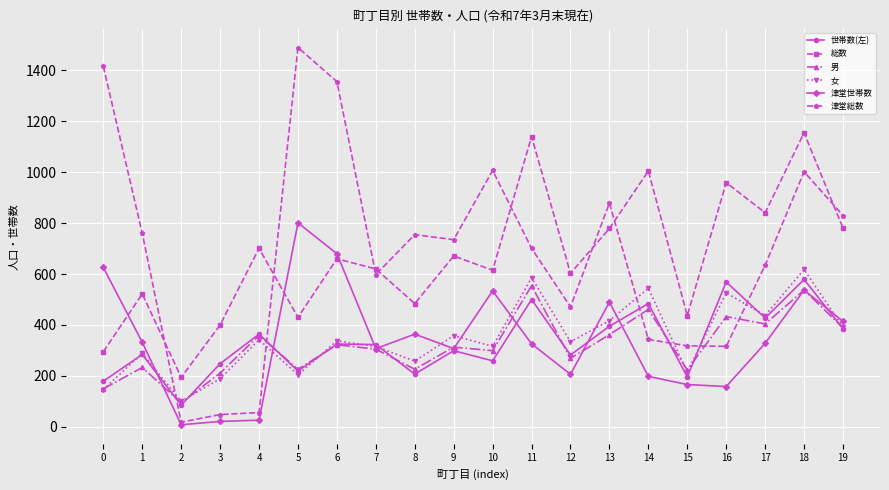

How many lines are shown in the chart?

6